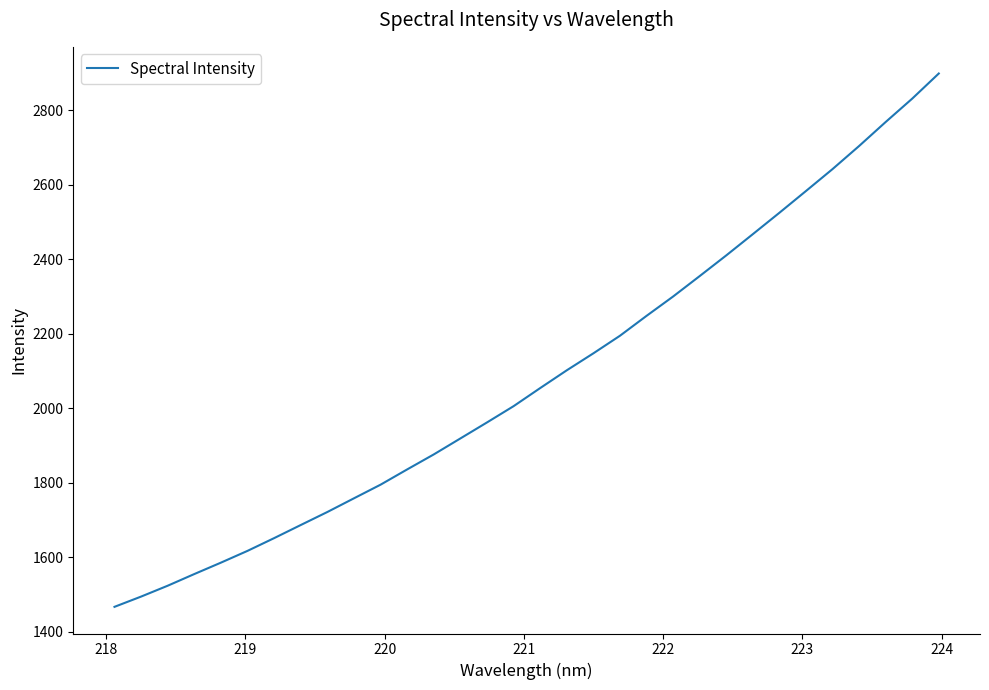

Reading left to right, transcribe all the data shown in this chart.

1466.4	1493.9	1523.1	1554.5	1585.1	1616.8	1651.0	1686.2	1721.2	1757.9	1794.5	1835.5	1875.8	1918.7	1961.6	2005.3	2053.9	2101.6	2147.2	2194.4	2247.8	2299.8	2354.7	2410.2	2467.2	2524.6	2583.1	2642.0	2703.9	2768.4	2831.2	2898.6